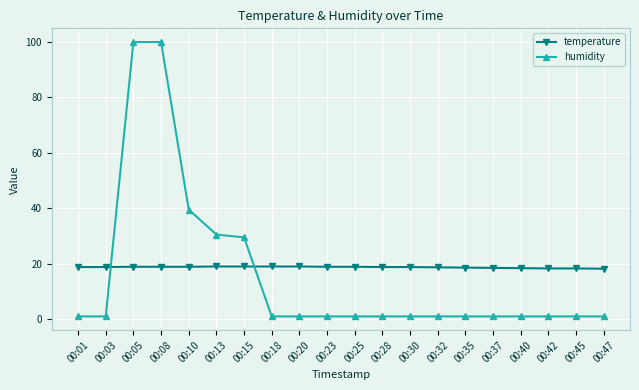

How many times do humidity and temperature cross each other?

2